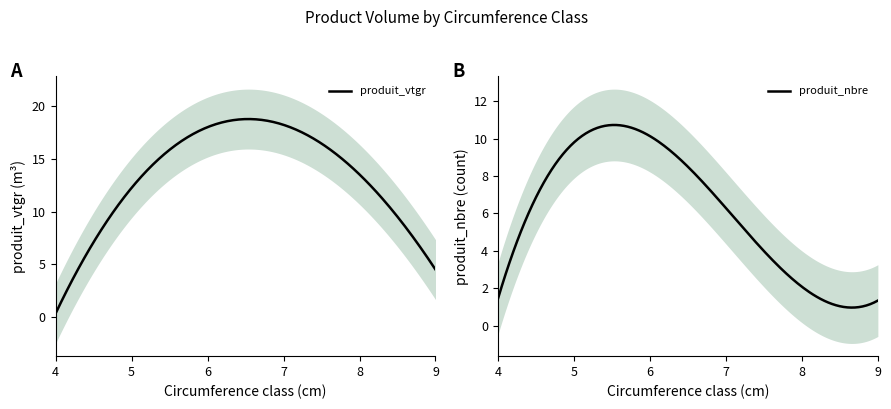

In produit_vtgr, how many points are higher than both neighbors (excluding endpoints)?

1